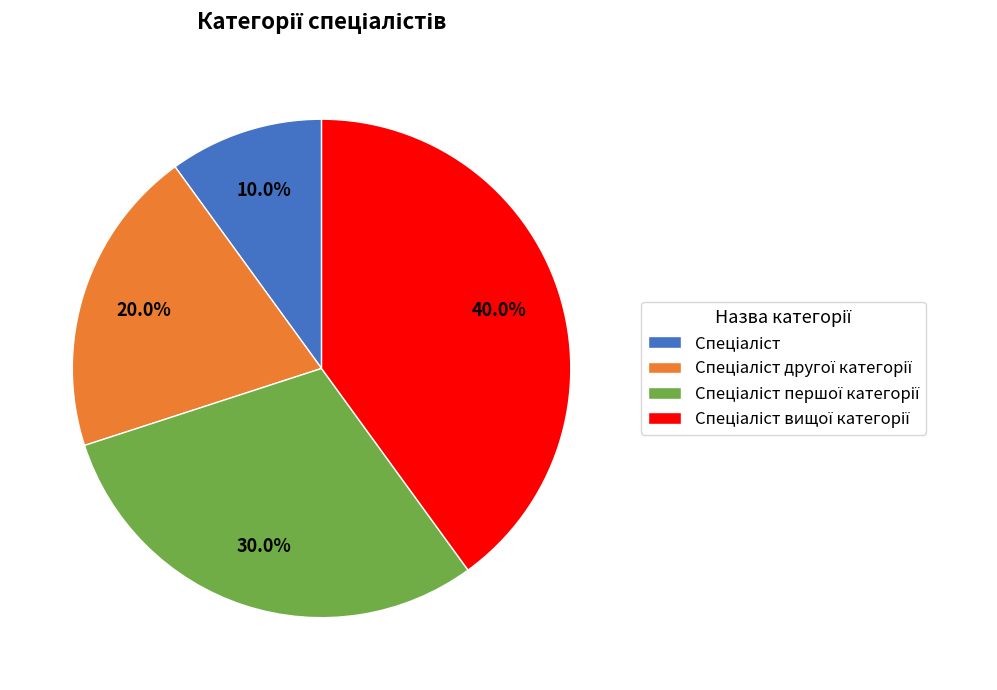

Does any single category account for the majority?

No